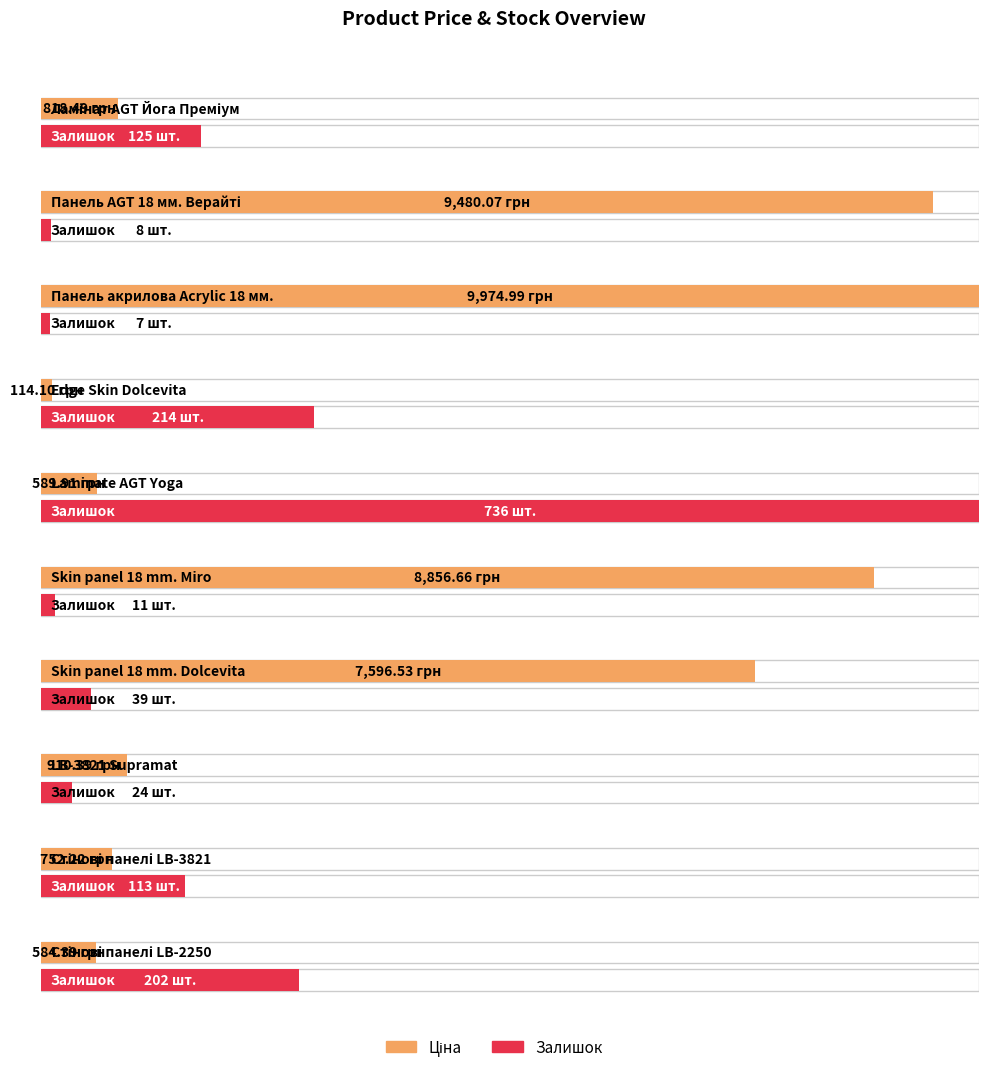

Reading left to right, what are all the values shown in this chart?

Ціна: 818.5	9480.1	9975.0	114.1	589.9	8856.7	7596.5	910.4	752.2	584.4
Залишок: 125.0	8.0	7.0	214.0	736.0	11.0	39.0	24.0	113.0	202.0